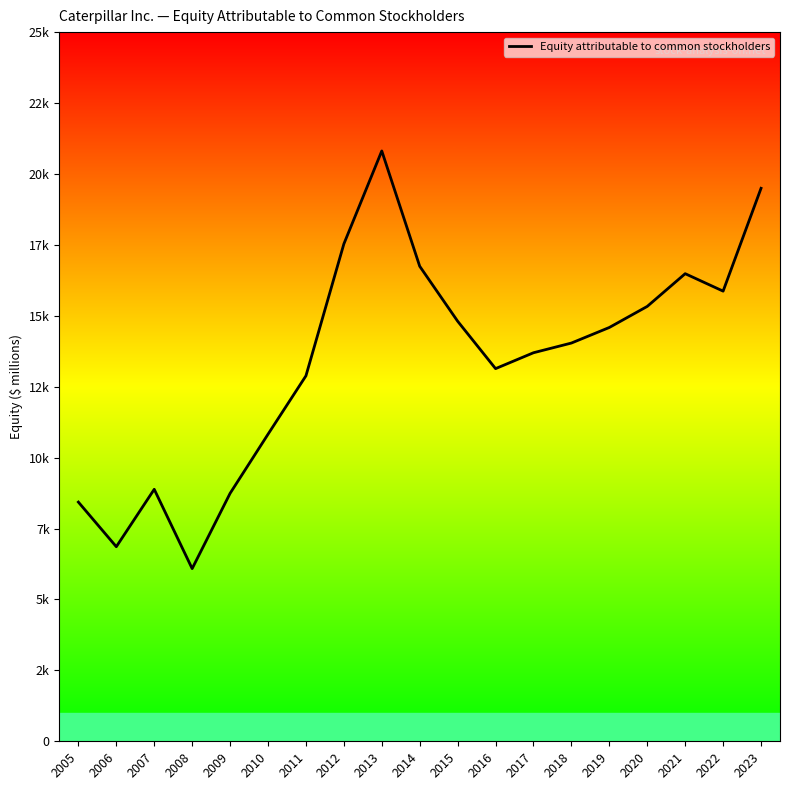

What is the average value?

13434